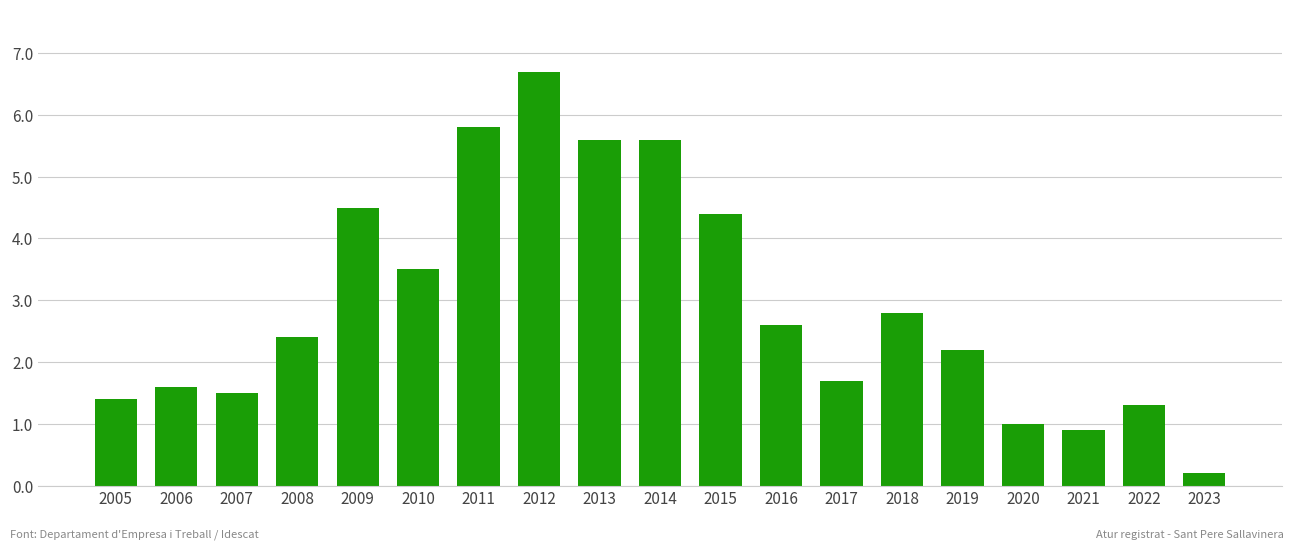

What is the sum of all values?

55.7